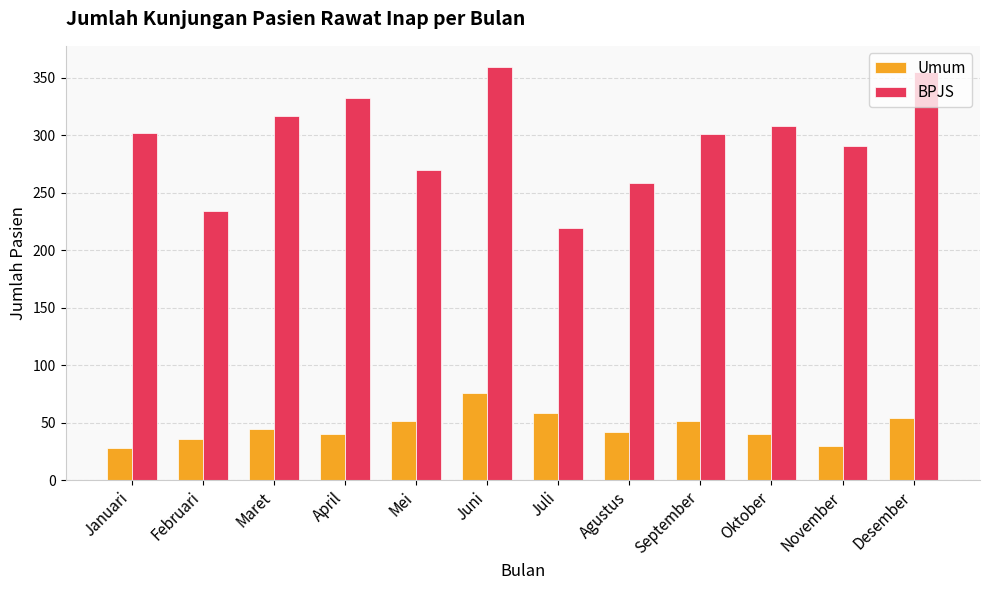

Rank the series at April from lowest to highest value.

Umum, BPJS